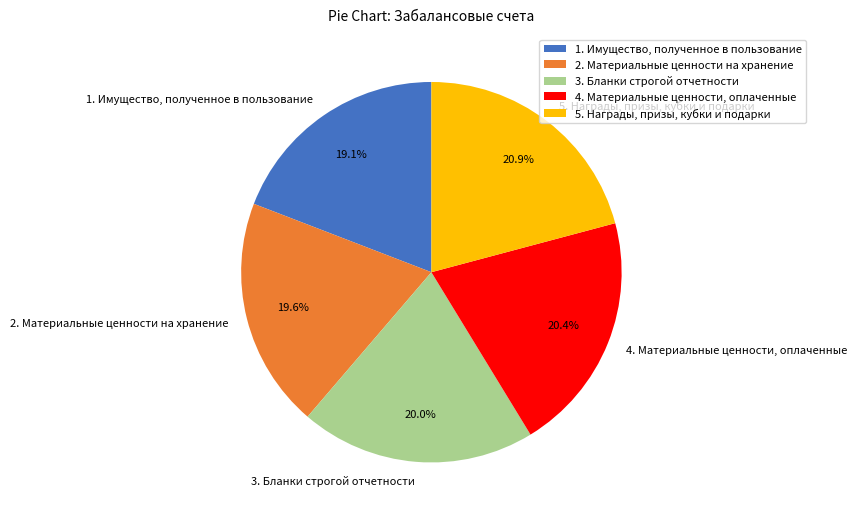

How many segments does this pie chart have?

5